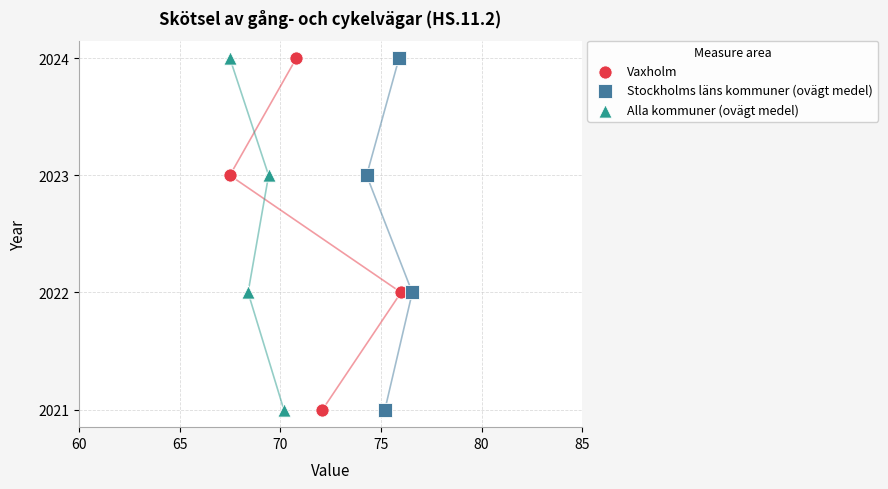

What are all the series names shown in the legend?

Vaxholm, Stockholms läns kommuner (ovägt medel), Alla kommuner (ovägt medel)